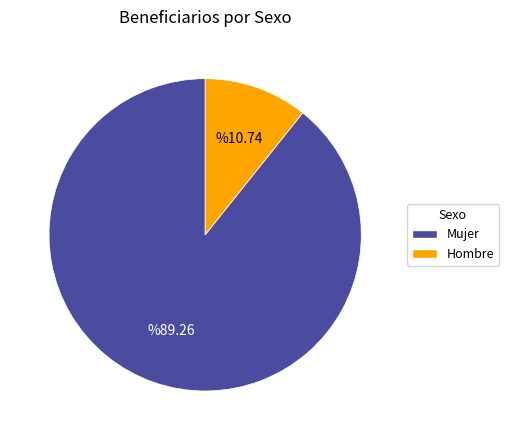

Approximately how many times larger is the value at Mujer compared to Hombre?

8.3